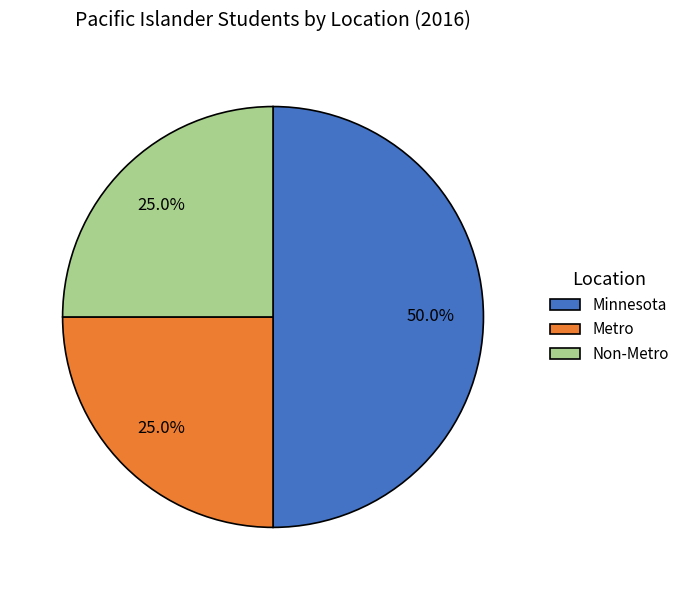

How many slices are in this pie chart?

3